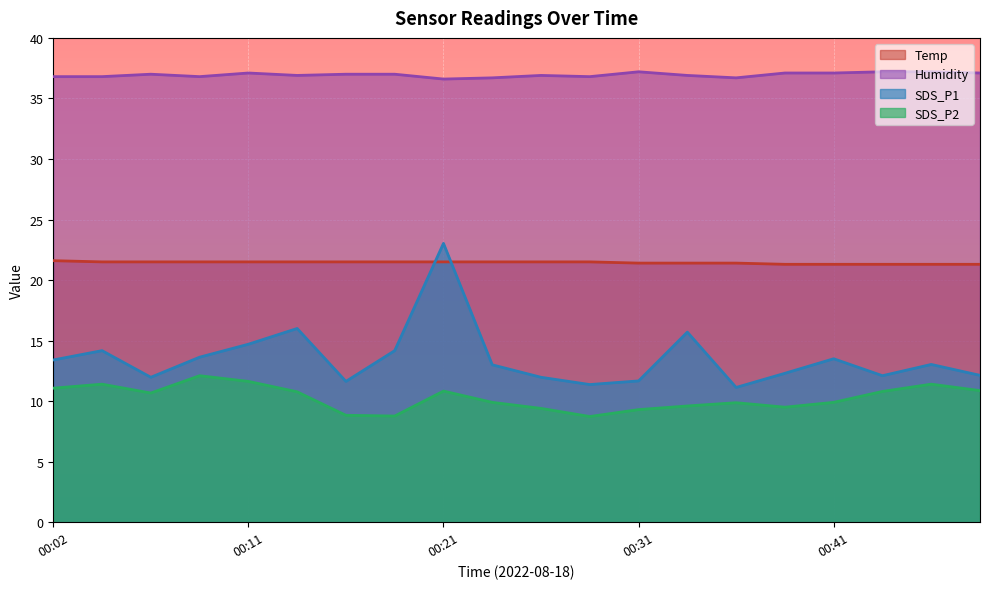

Between 00:26 and 00:43, which series saw the biggest shift?

SDS_P2